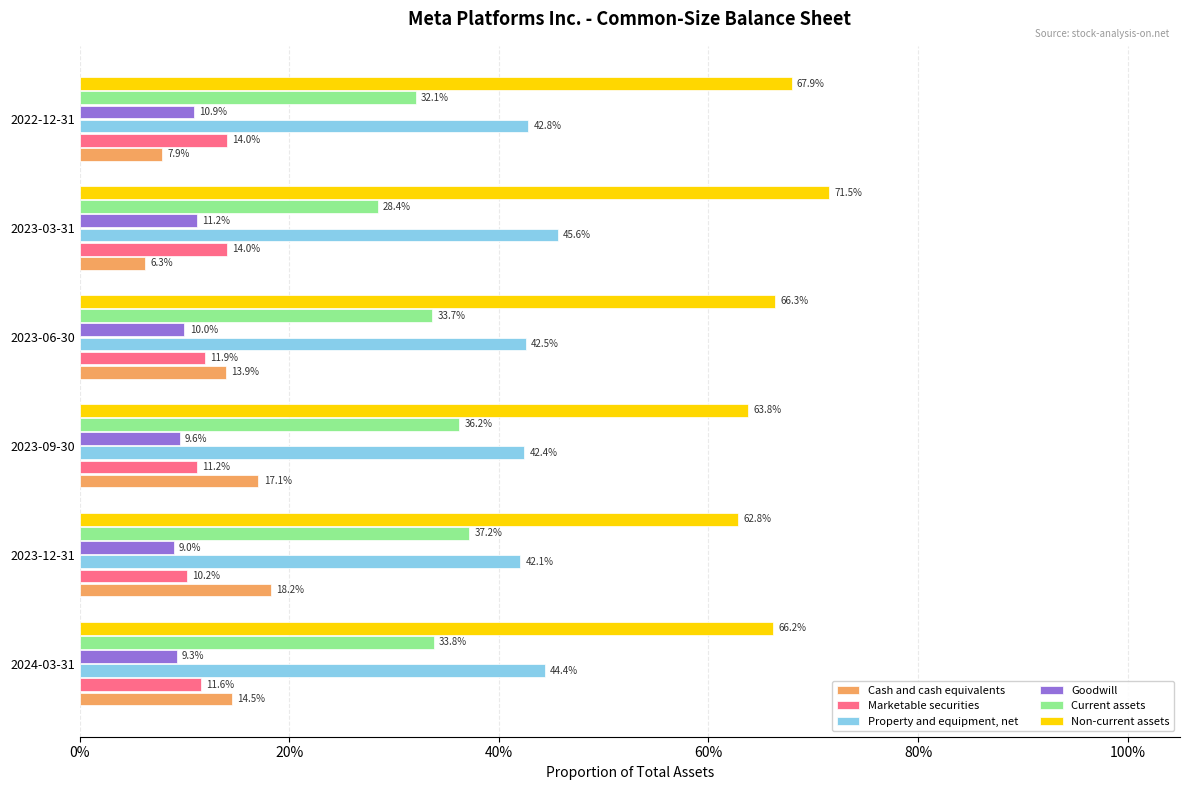

Which series has the largest range (max minus min)?

Cash and cash equivalents